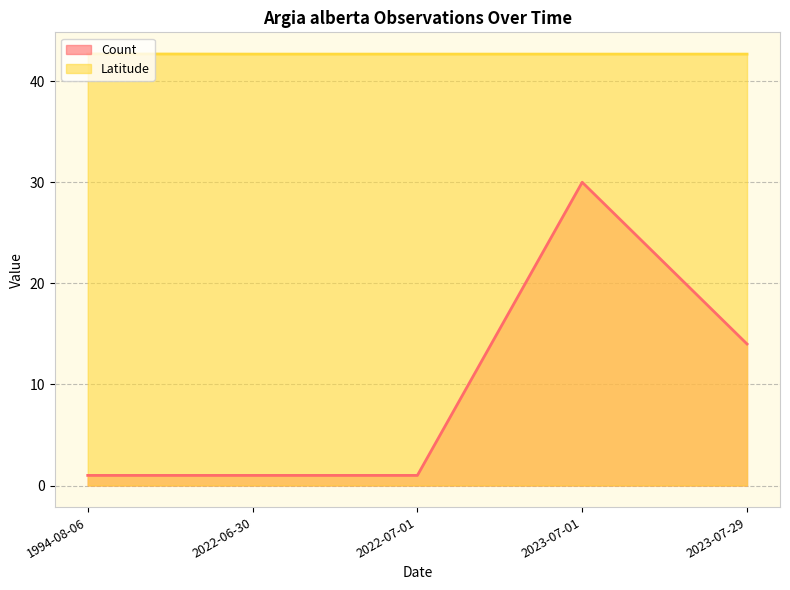

How many data points does each series have?

5